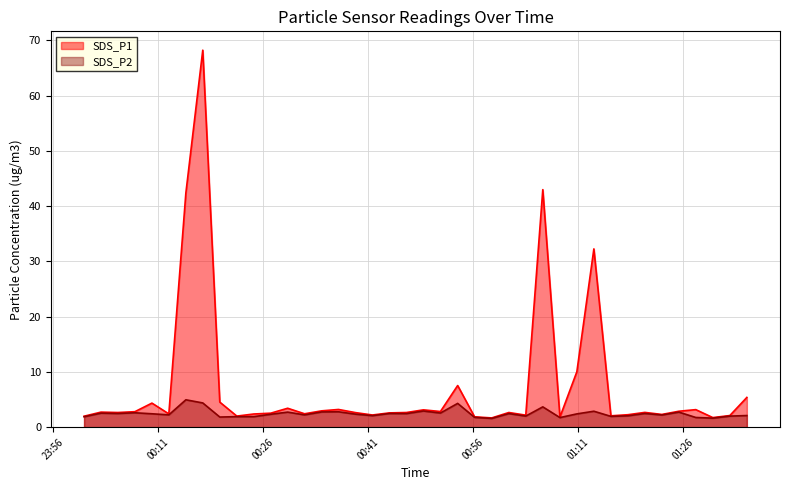

How many lines are shown in the chart?

2